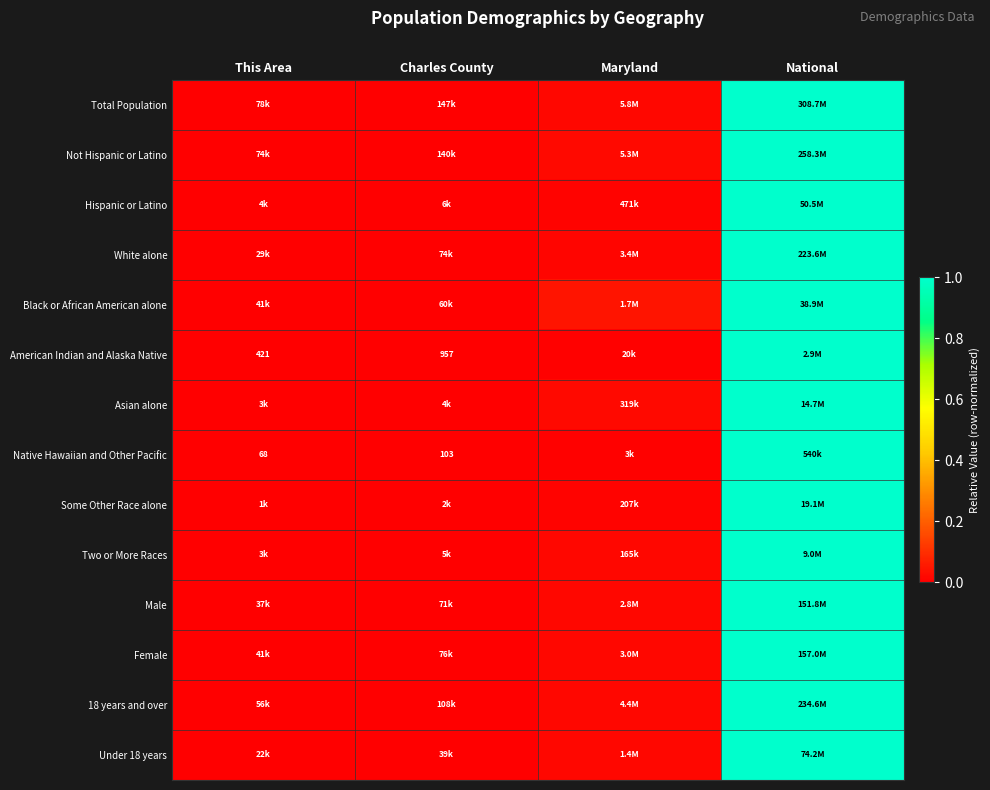

The value of Asian alone at National is 1.0. True or false?

True